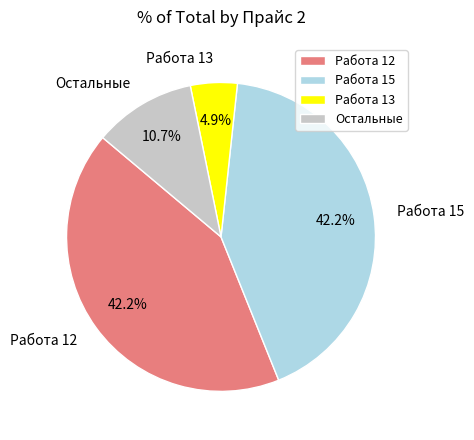

Between Остальные and Работа 15, which is larger?

Работа 15